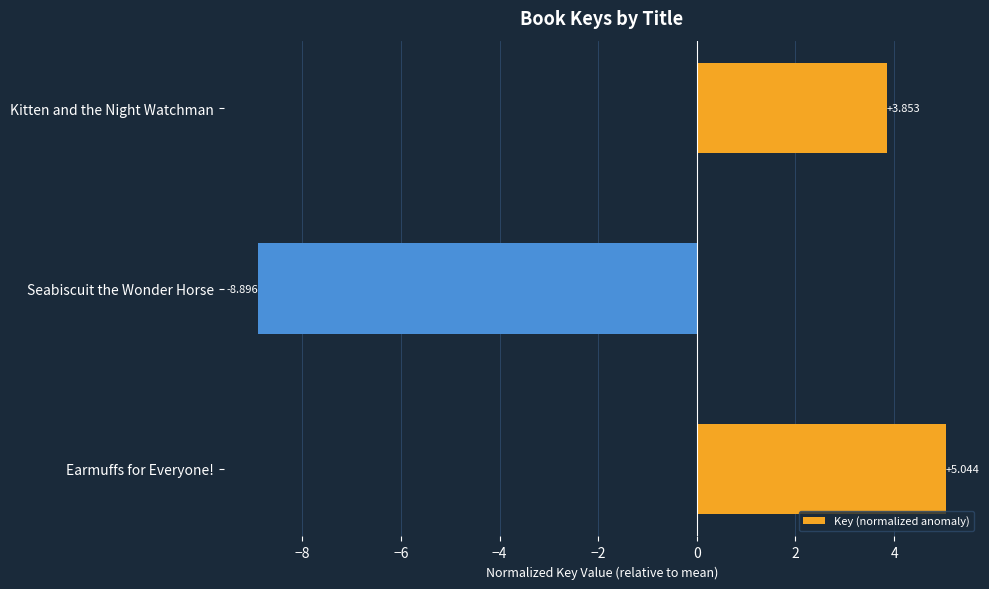

How many bars are there in total?

3